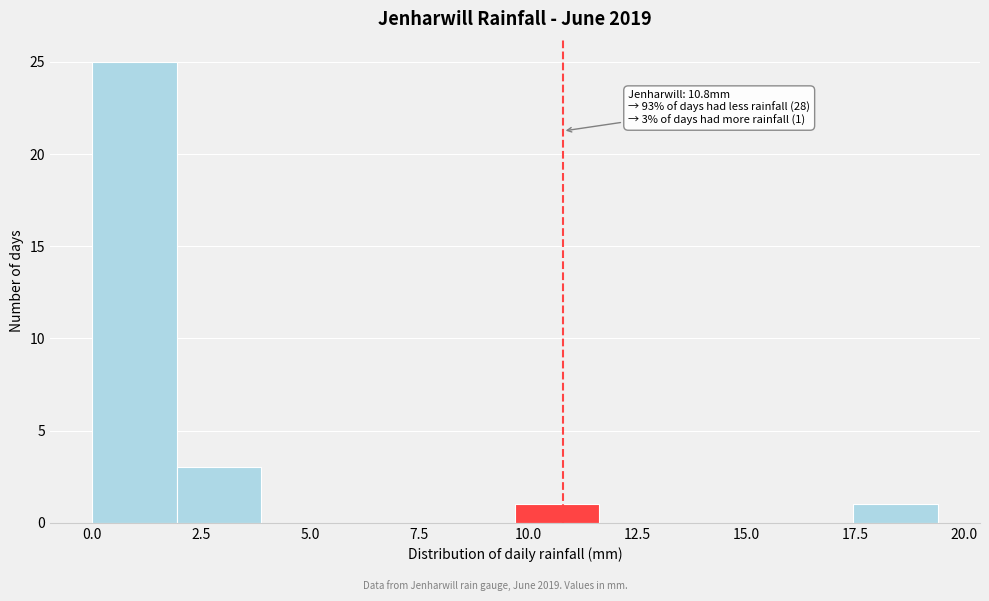

Around what value on the x-axis is the tallest bar? Give the approximate position of its centre, as read against the axis.

1.0